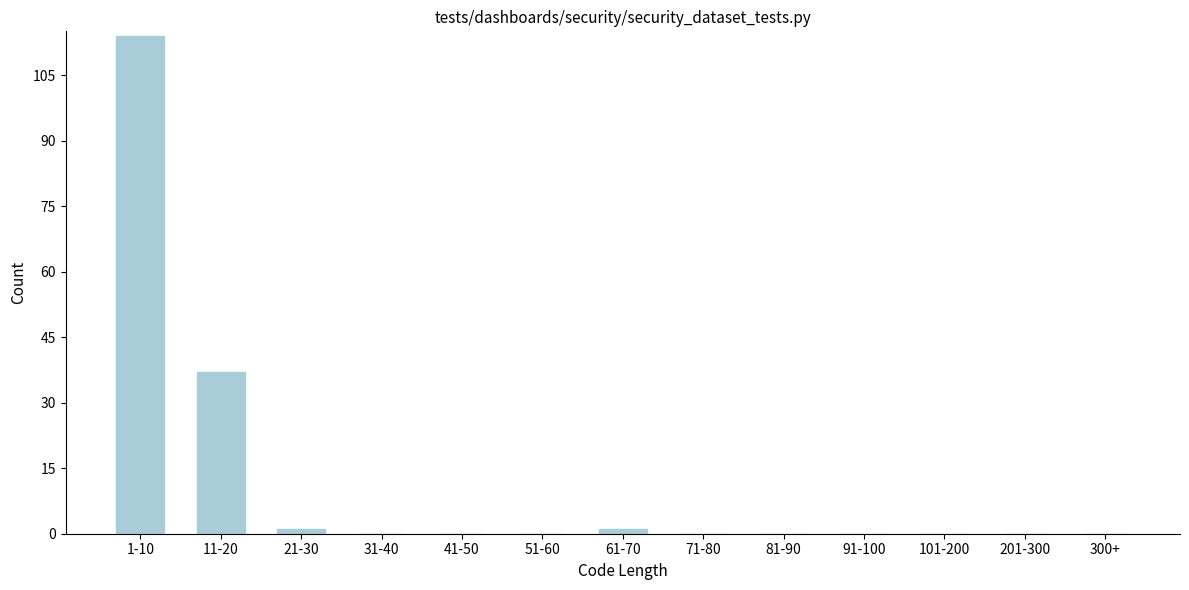

Reading right to left, transcribe all the data shown in this chart.

300+=0	201-300=0	101-200=0	91-100=0	81-90=0	71-80=0	61-70=1	51-60=0	41-50=0	31-40=0	21-30=1	11-20=37	1-10=114